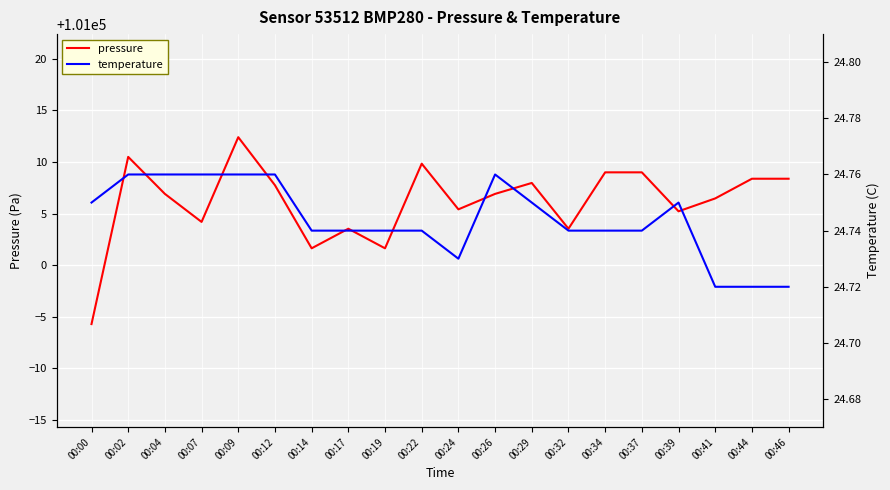

Reading left to right, transcribe all the data shown in this chart.

pressure: 100994.3	101010.5	101006.9	101004.2	101012.4	101007.8	101001.6	101003.5	101001.6	101009.8	101005.4	101006.9	101008.0	101003.5	101009.0	101009.0	101005.2	101006.5	101008.4	101008.4
temperature: 24.8	24.8	24.8	24.8	24.8	24.8	24.7	24.7	24.7	24.7	24.7	24.8	24.8	24.7	24.7	24.7	24.8	24.7	24.7	24.7